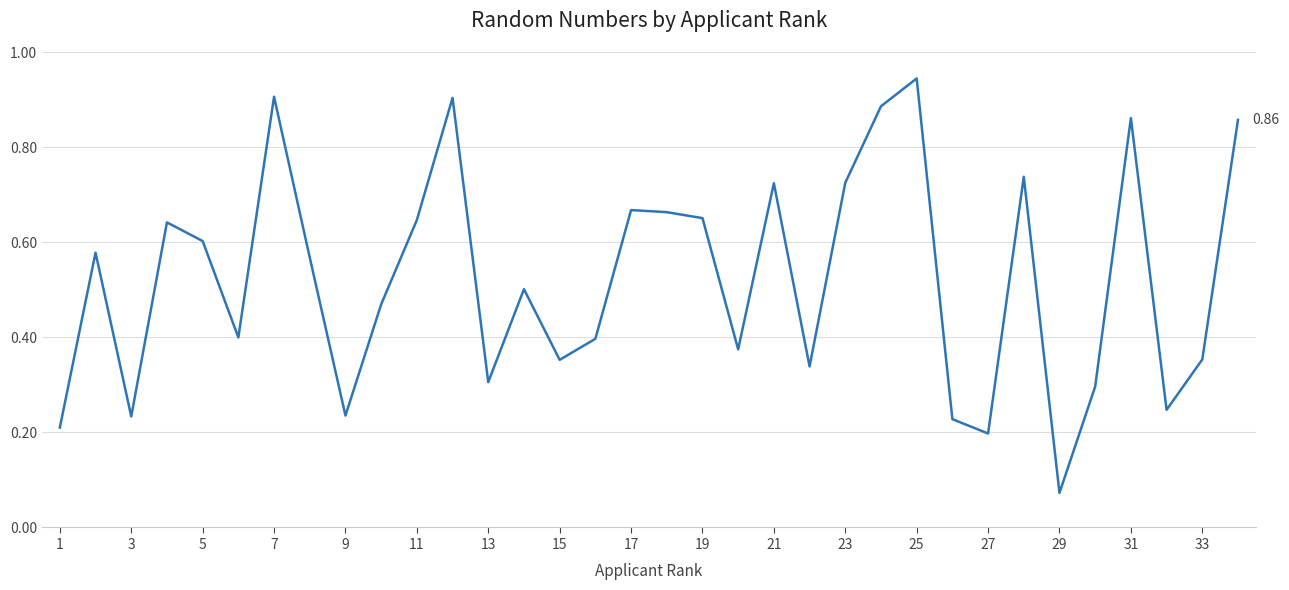

Does the chart have visible grid lines?

Yes